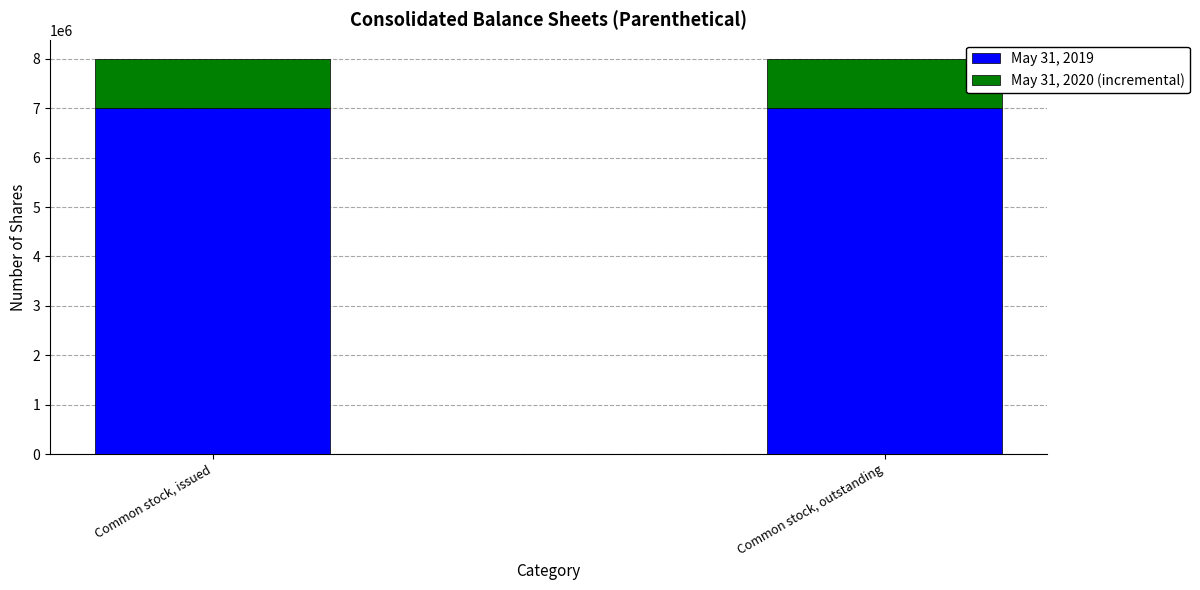

Is it true that May 31, 2019 equals 4679179 at Common stock, outstanding?

False